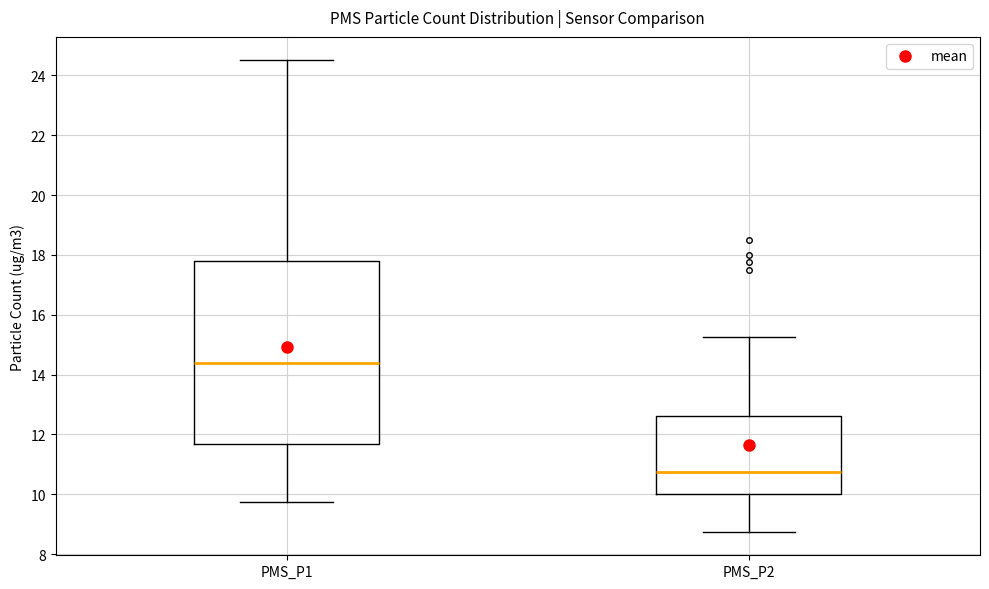

Comparing the boxes themselves (not the whiskers), which one is the tallest?

PMS_P1